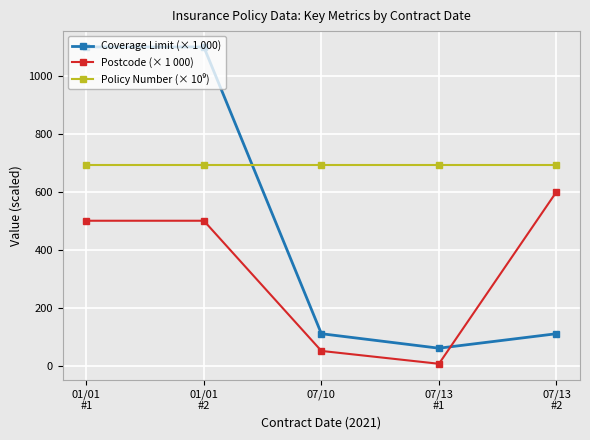

What is the label of the 3rd point from the left?

07/10